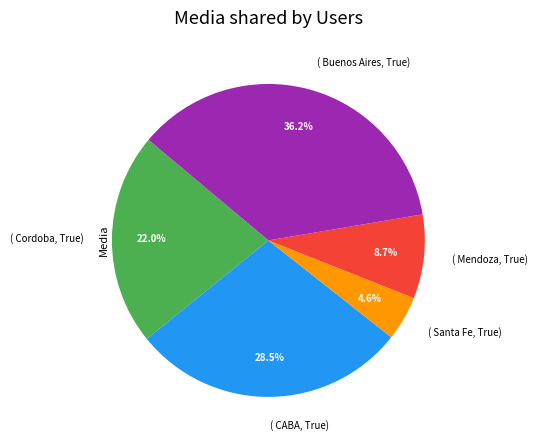

Do ( Buenos Aires, True) and ( Cordoba, True) together represent more than half of the pie?

Yes